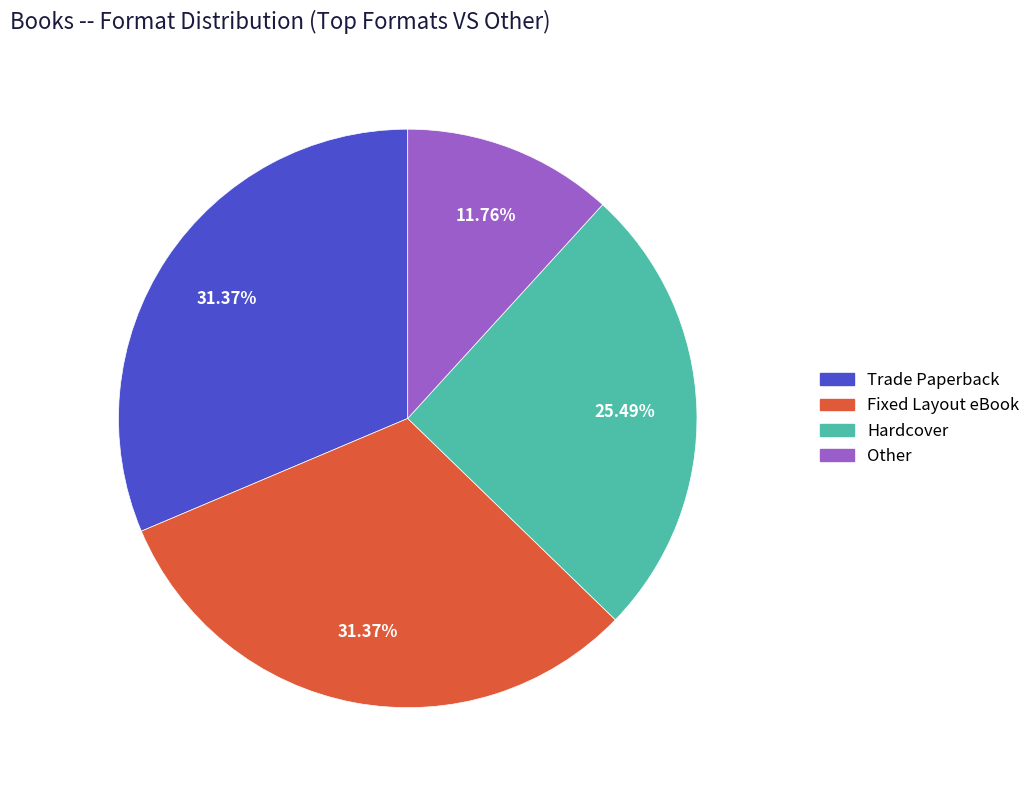

The Hardcover slice represents 25% of the pie. True or false?

True